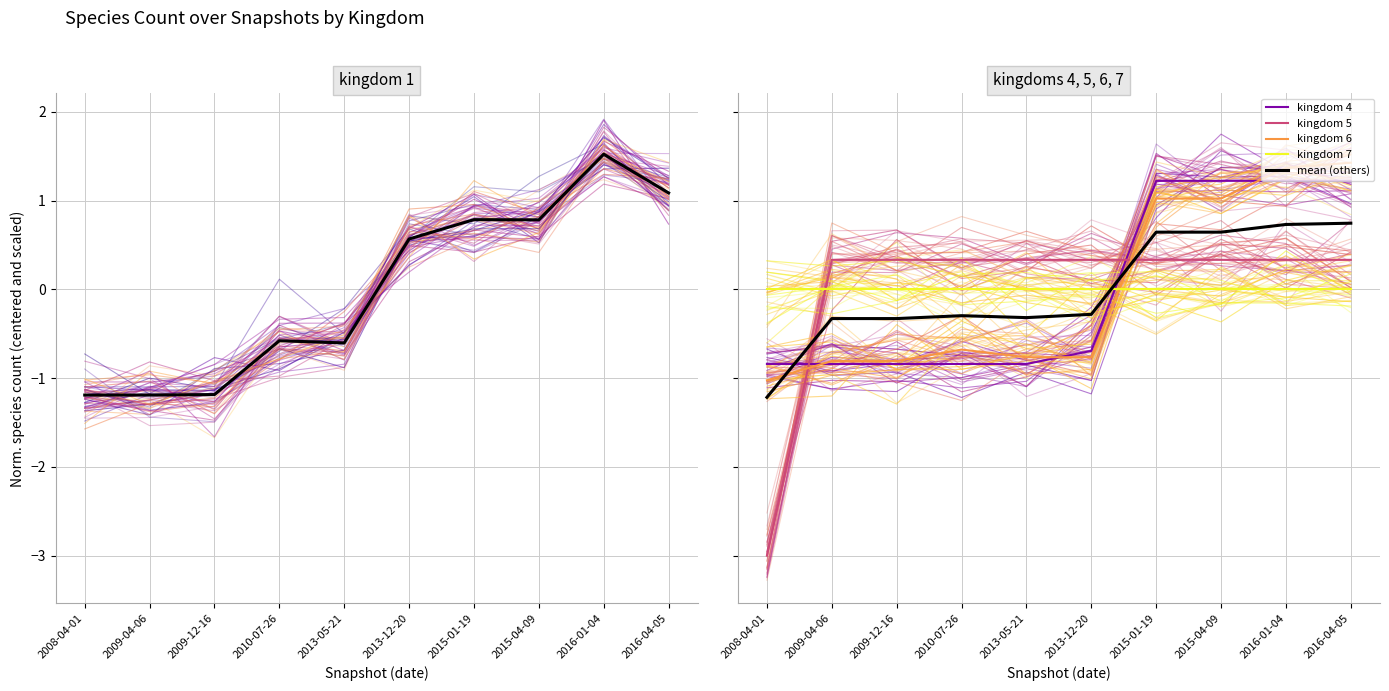

Rank the categories by kingdom 1 value from highest to lowest.

2016-01-04, 2016-04-05, 2015-01-19, 2015-04-09, 2013-12-20, 2010-07-26, 2013-05-21, 2009-12-16, 2008-04-01, 2009-04-06